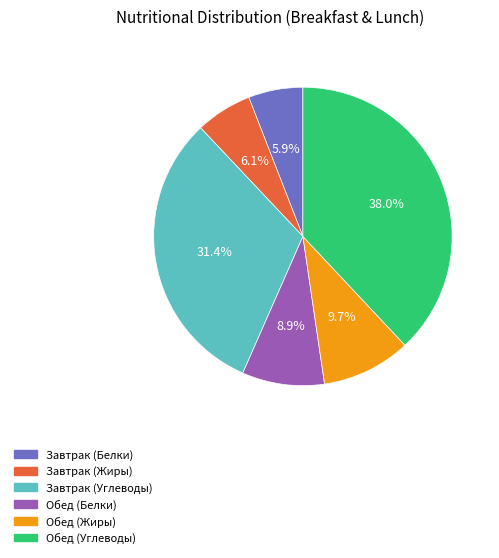

What percentage is the Обед (Жиры) slice, to the nearest percent?

10%